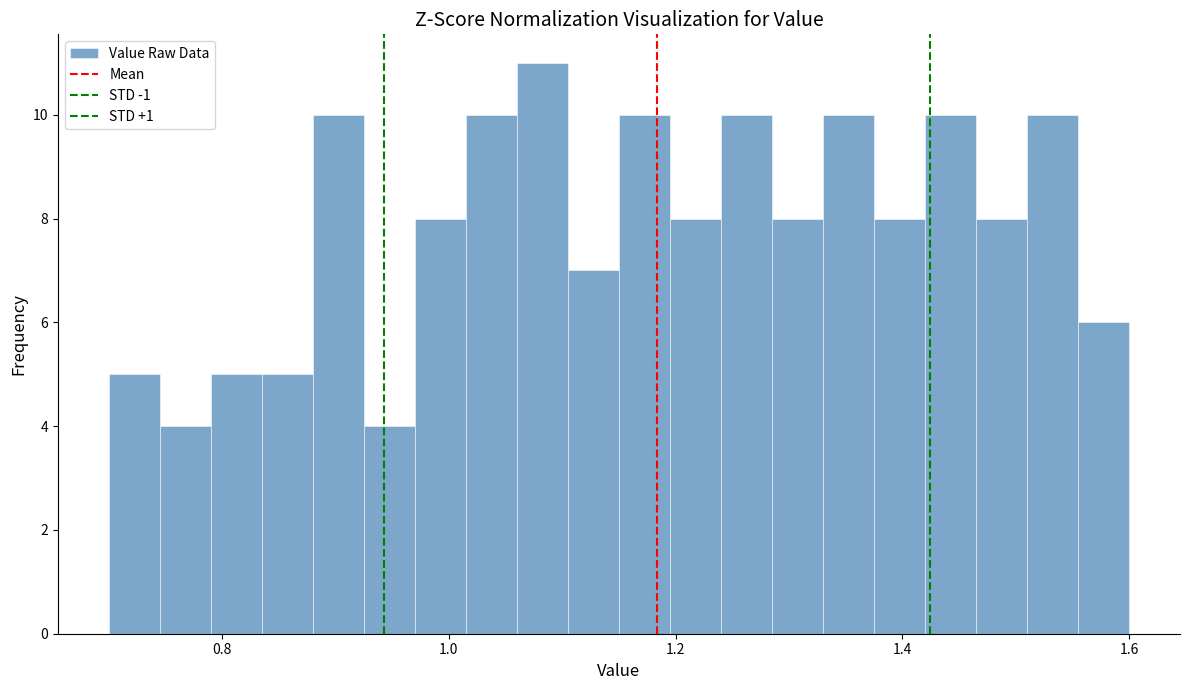

Read against the x-axis, roughly where is the centre of the tallest bar?

1.08